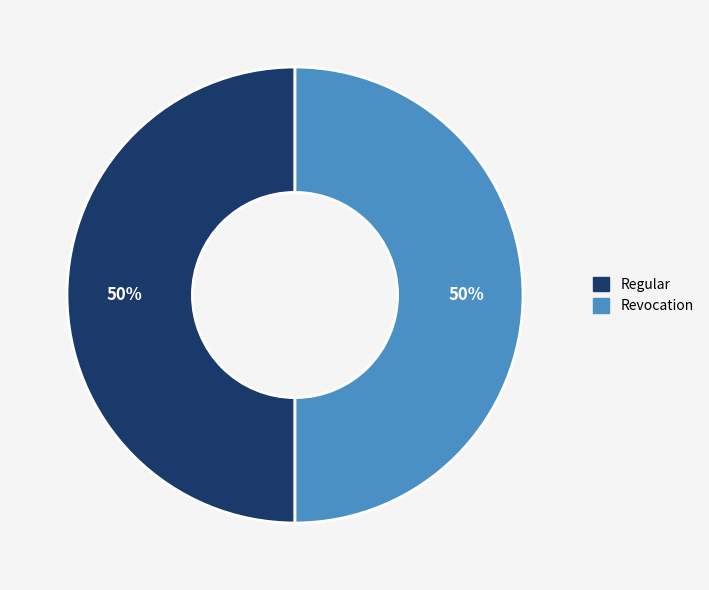

What percentage is the Revocation slice, to the nearest percent?

50%